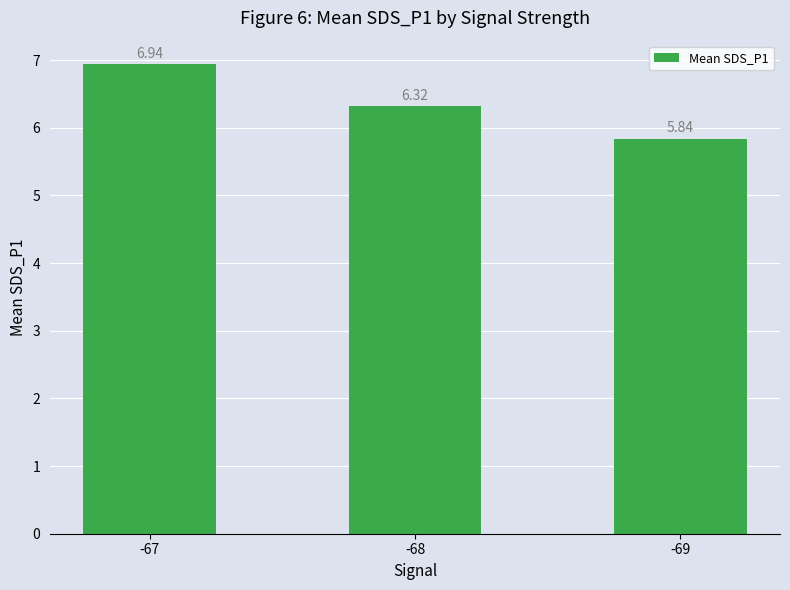

What is the ratio of the value at -68 to the value at -69?

1.1